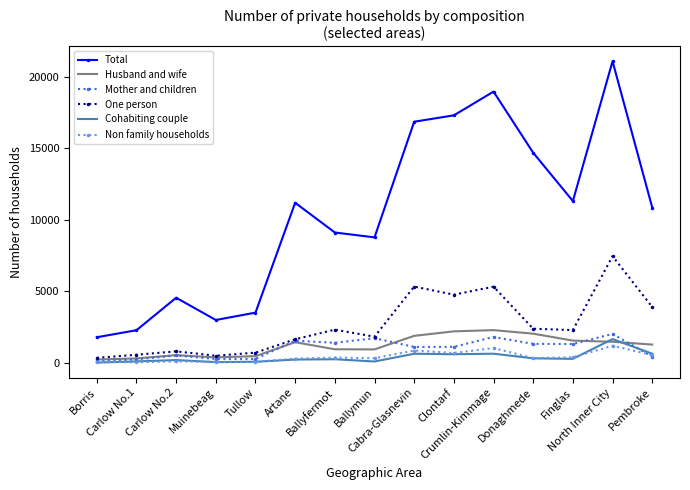

Which series has the largest total across all categories?

Total